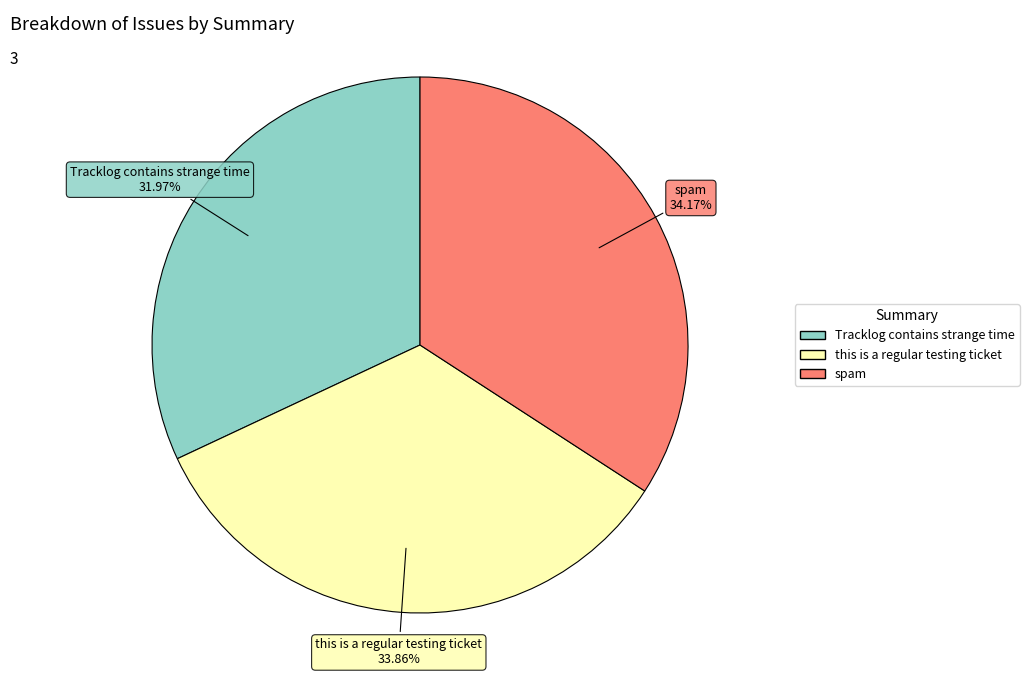

Is it true that this is a regular testing ticket is 41% of the pie?

False